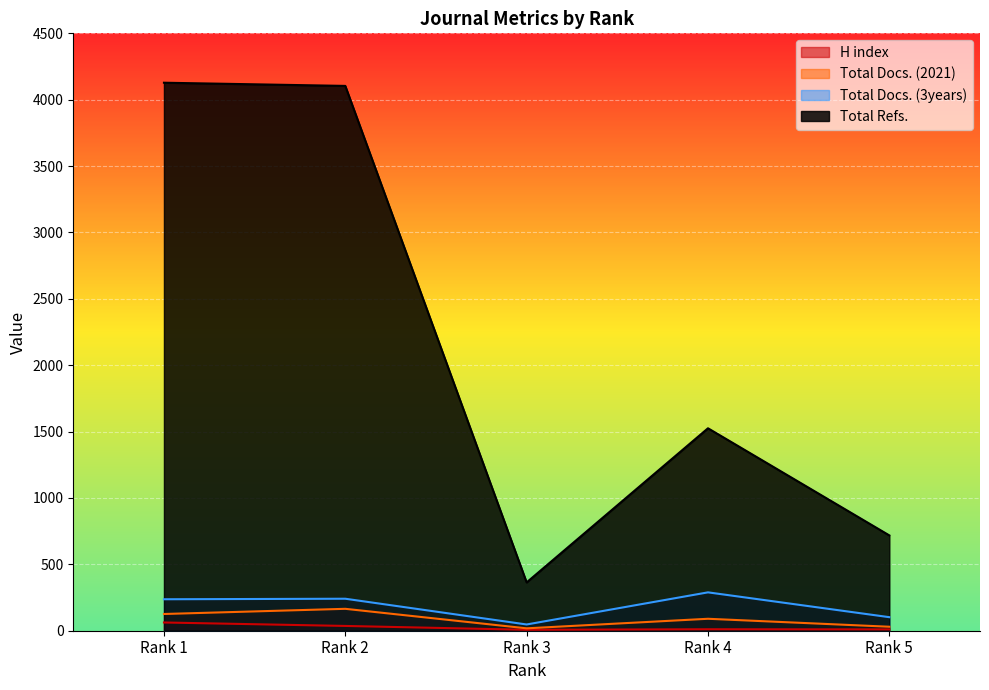

How many lines are shown in the chart?

4